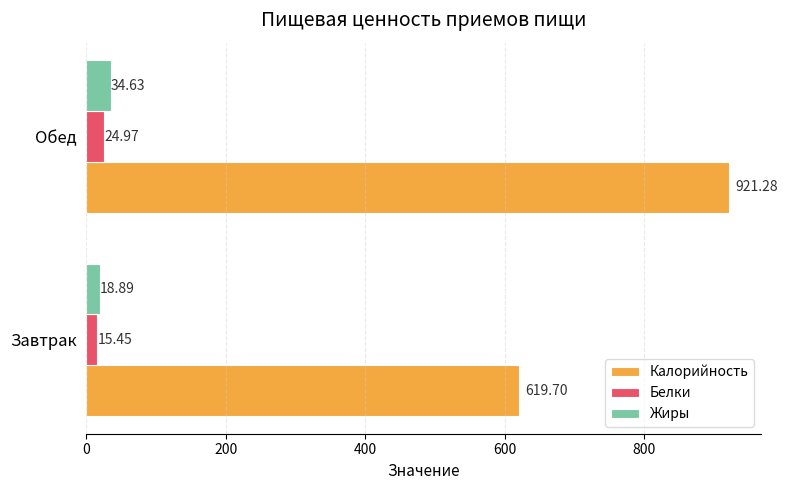

What is the sum of all Калорийность values?

1541.0